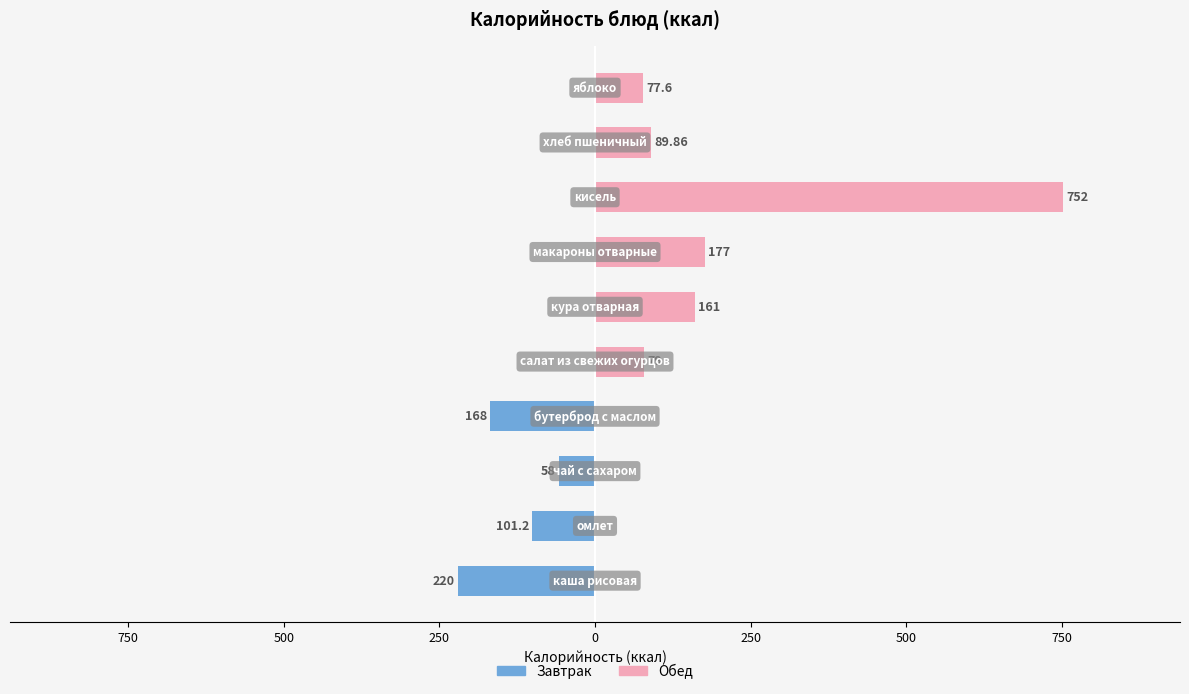

What is the sum of the Обед values at 750 and 750?

752.0